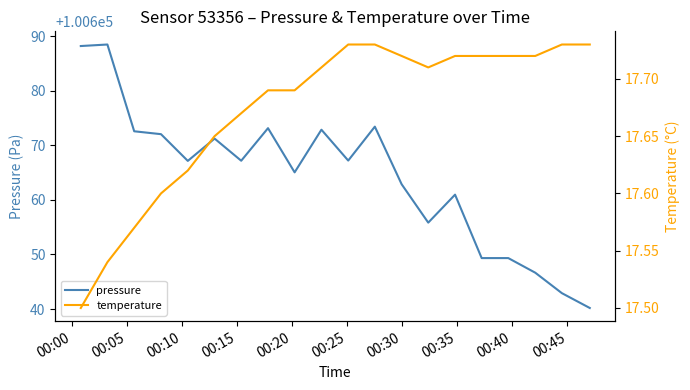

What is the highest value of the pressure series?

100688.5